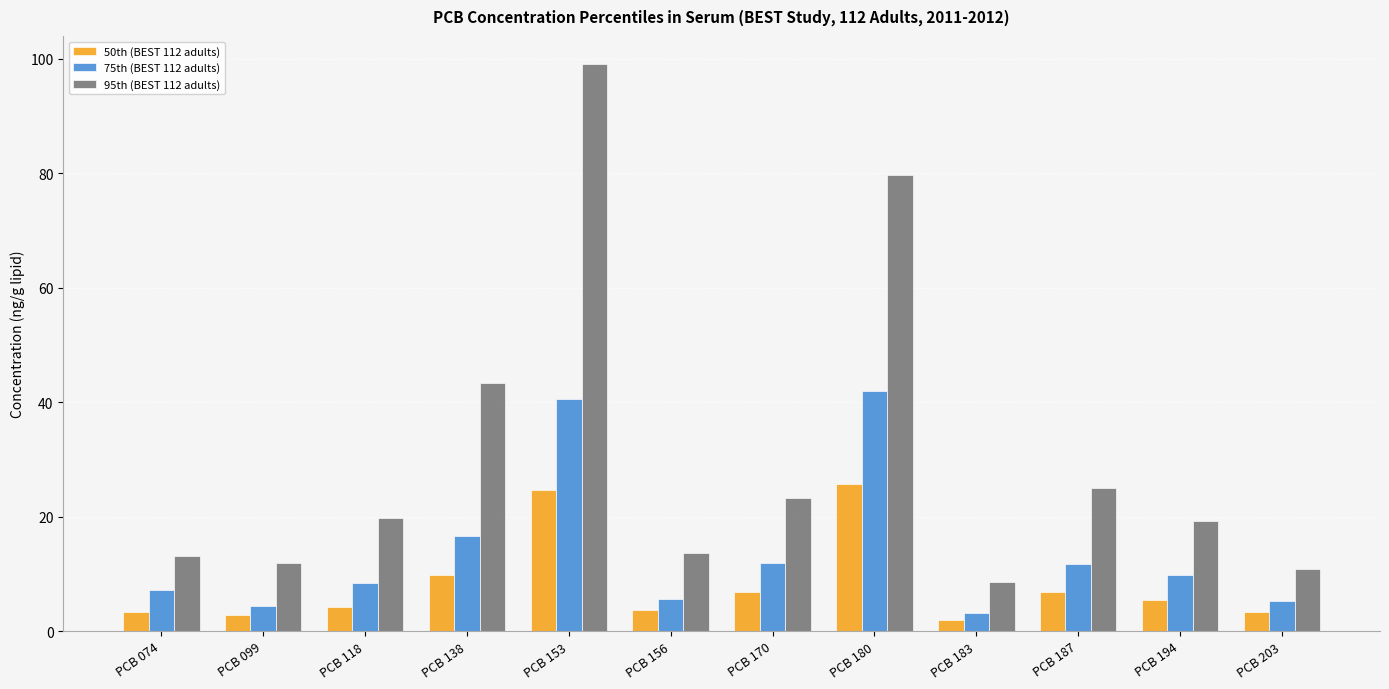

How many data points does each series have?

12